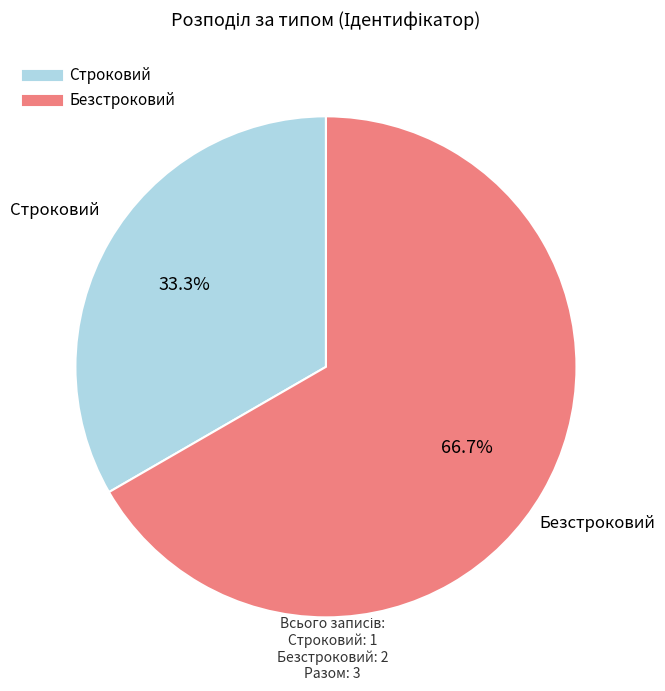

Rank the categories by value from highest to lowest.

Безстроковий, Строковий